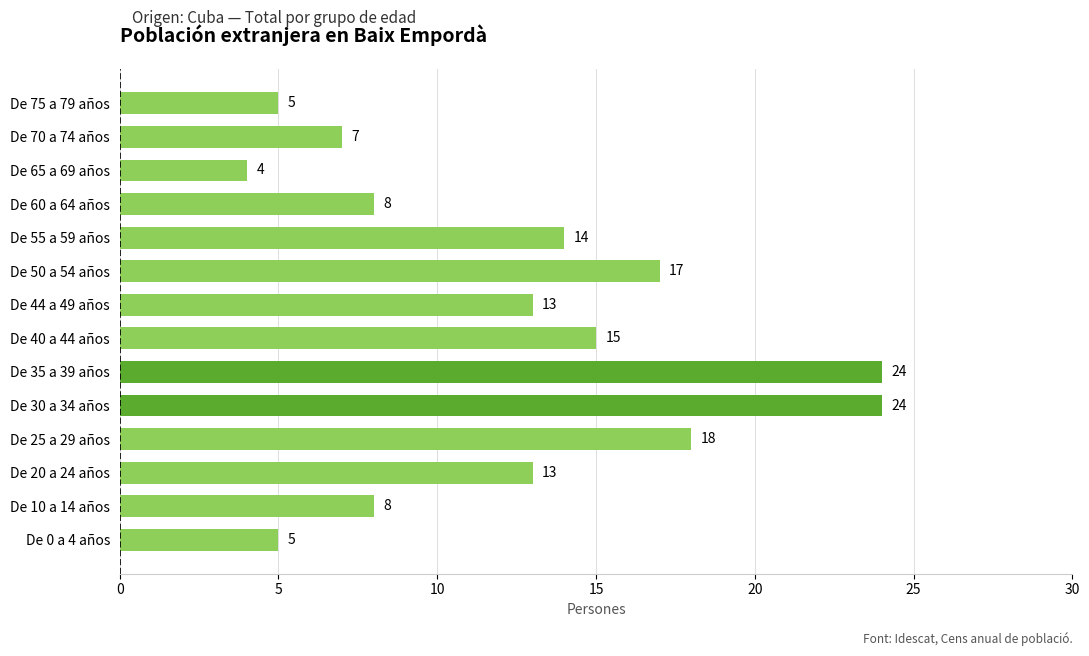

Which label corresponds to the smallest value in the chart?

De 65 a 69 años